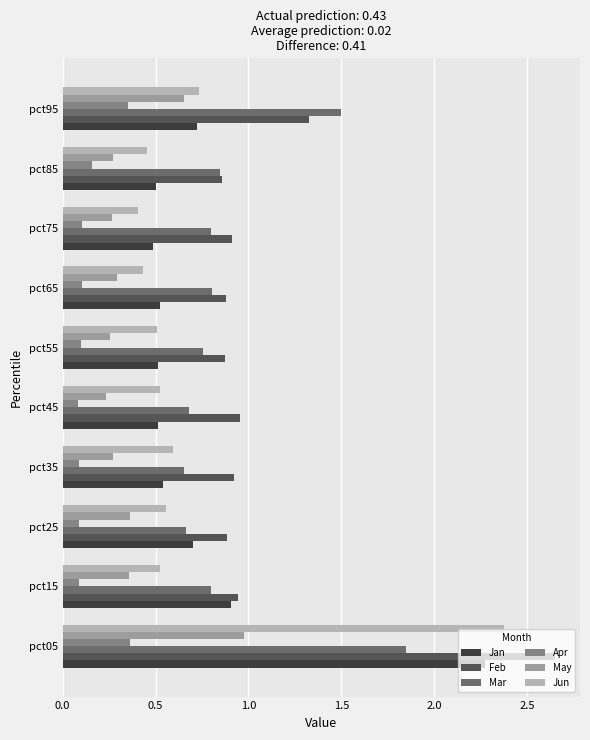

At how many categories does at least one series exceed 1?

2